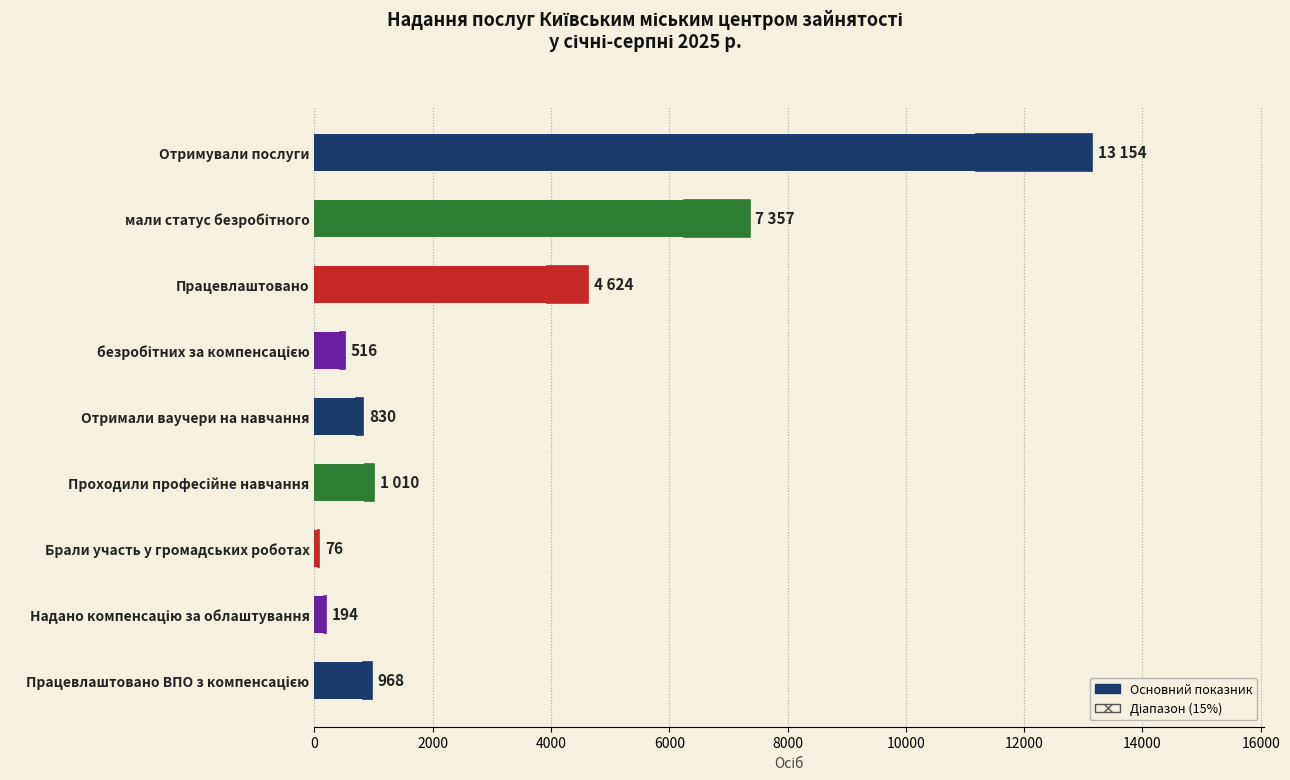

What is the average value?

3192